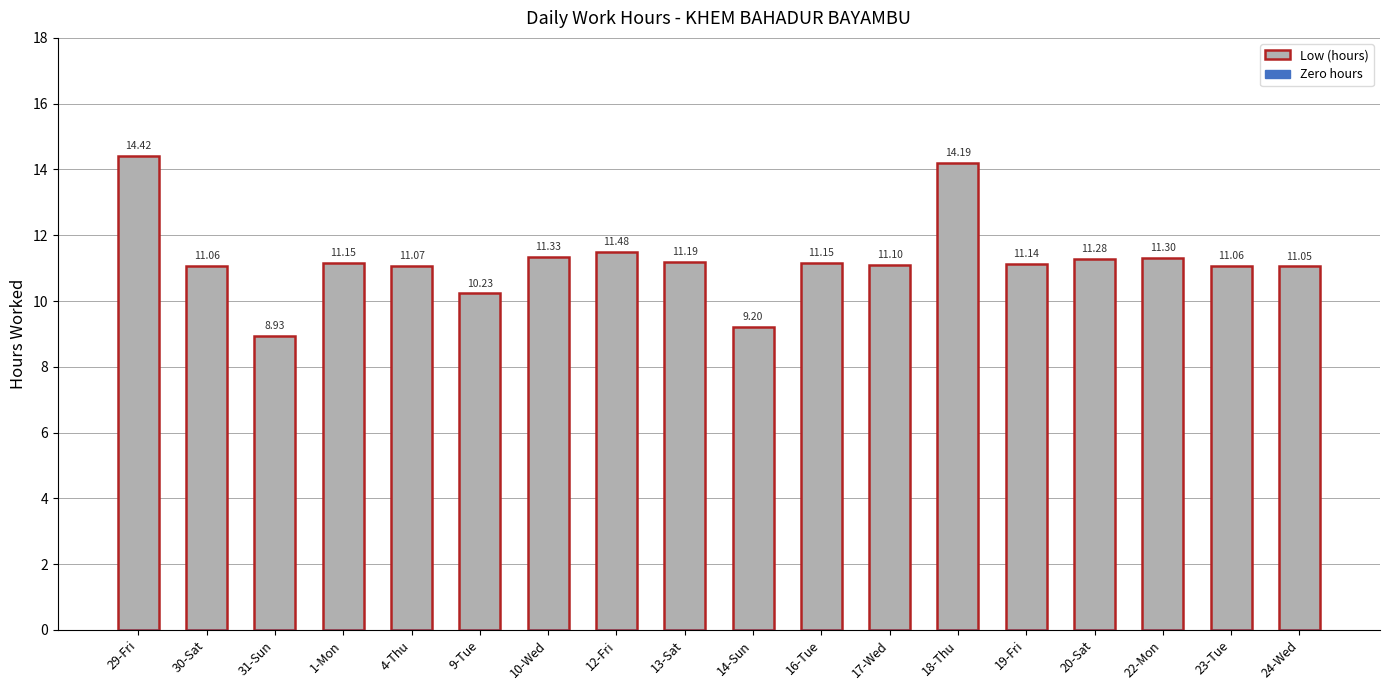

What is the change in value from 29-Fri to 10-Wed?

-3.1